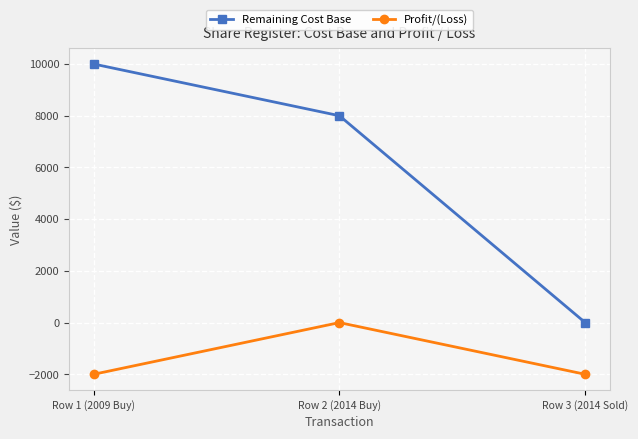

What is the difference between the Remaining Cost Base values at Row 1 (2009 Buy) and Row 2 (2014 Buy)?

2000